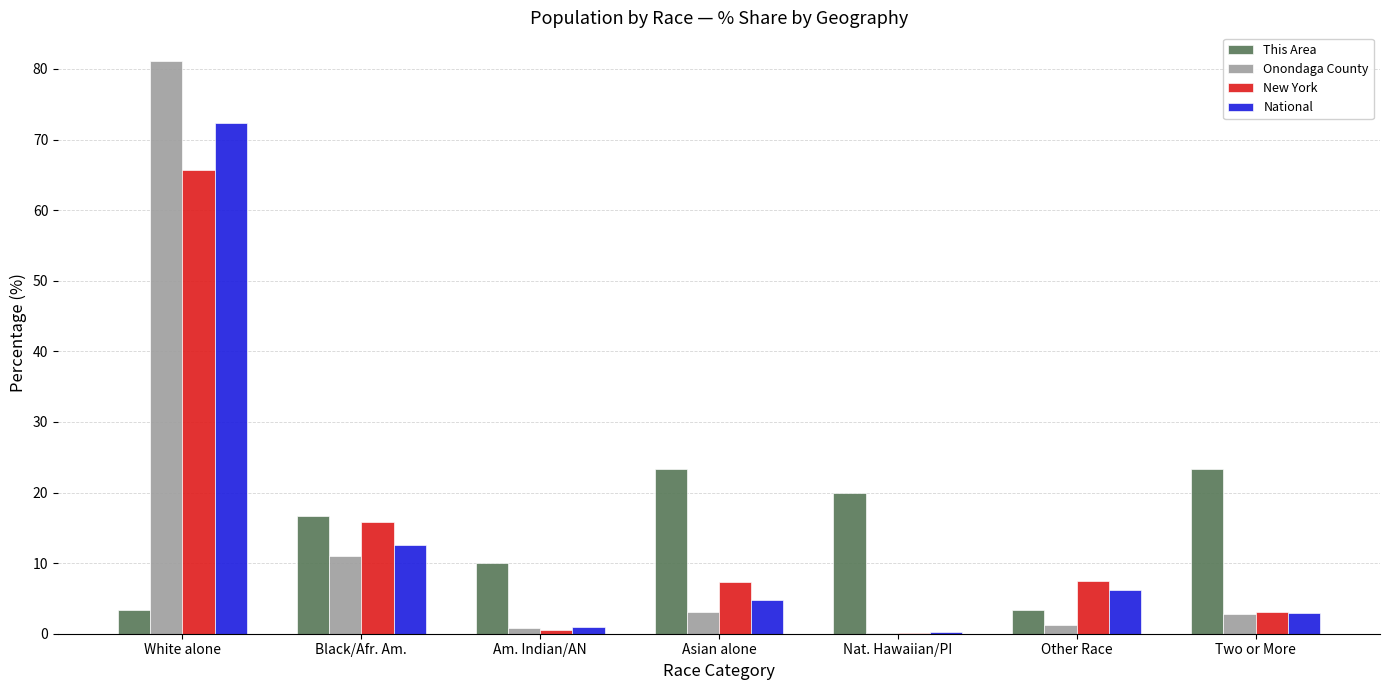

What is the sum of the Onondaga County values at Black/Afr. Am. and Asian alone?

14.1